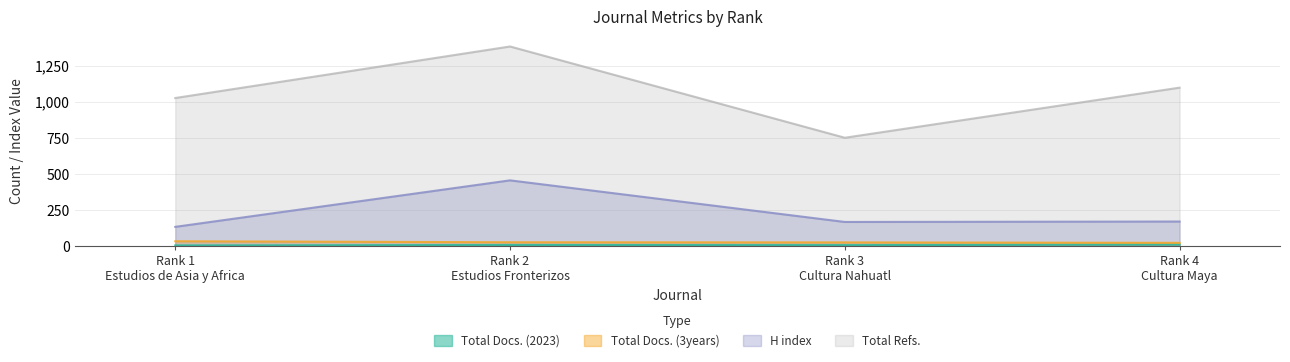

Is the value of H index at Rank 2
Estudios Fronterizos greater than the value of Total Docs. (2023) at Rank 1
Estudios de Asia y Africa?

Yes